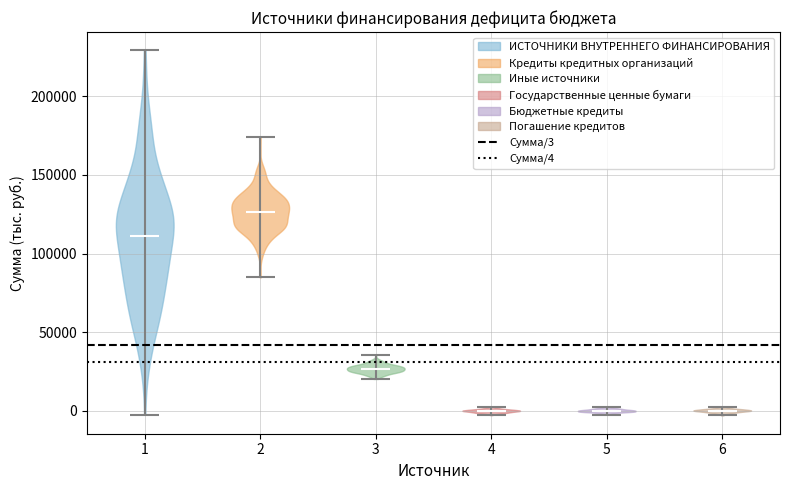

Reading left to right, read every violin against the y-axis: where its median line is, and the lowest and highest points it reaches. The values are not printed on the chart, so give them approximately, as read against the axis.

1: median line 110000, lowest point 0, highest point 230000
2: median line 125000, lowest point 85000, highest point 175000
3: median line 25000, lowest point 20000, highest point 35000
4: median line 0, lowest point -5000, highest point 5000
5: median line 0, lowest point 0, highest point 5000
6: median line 0, lowest point -5000, highest point 0